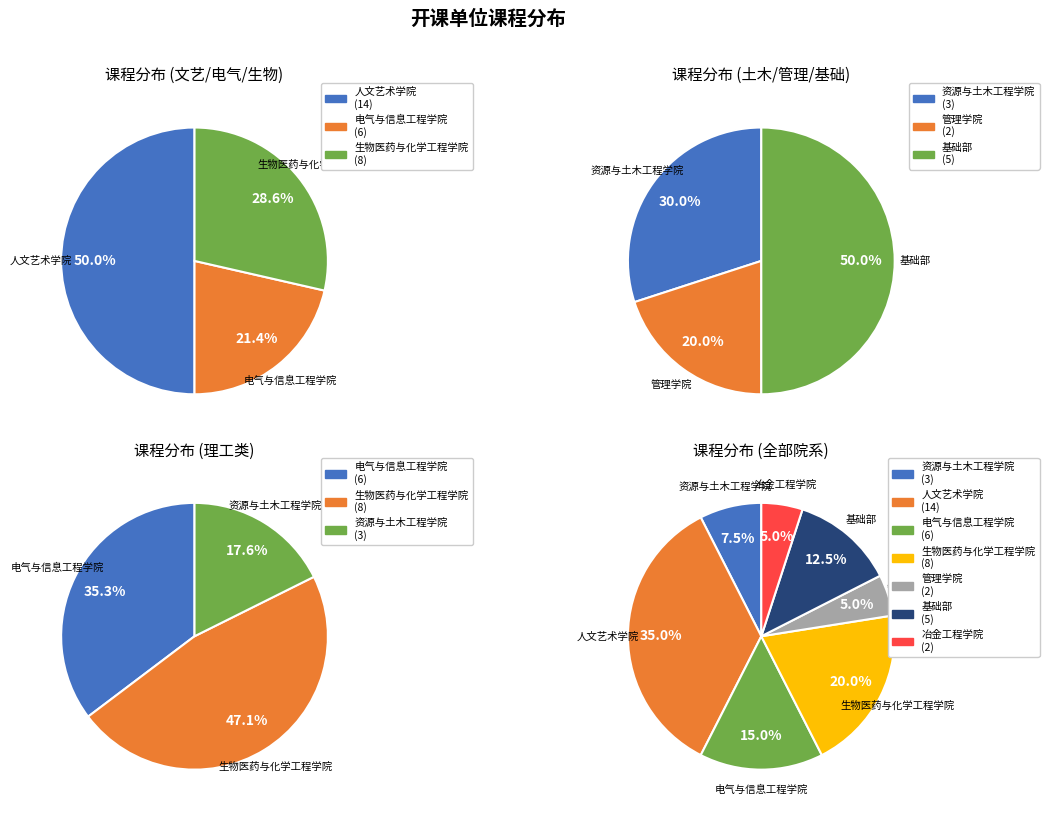

What is the total percentage of 资源与土木工程学院 and 基础部?

20.0%